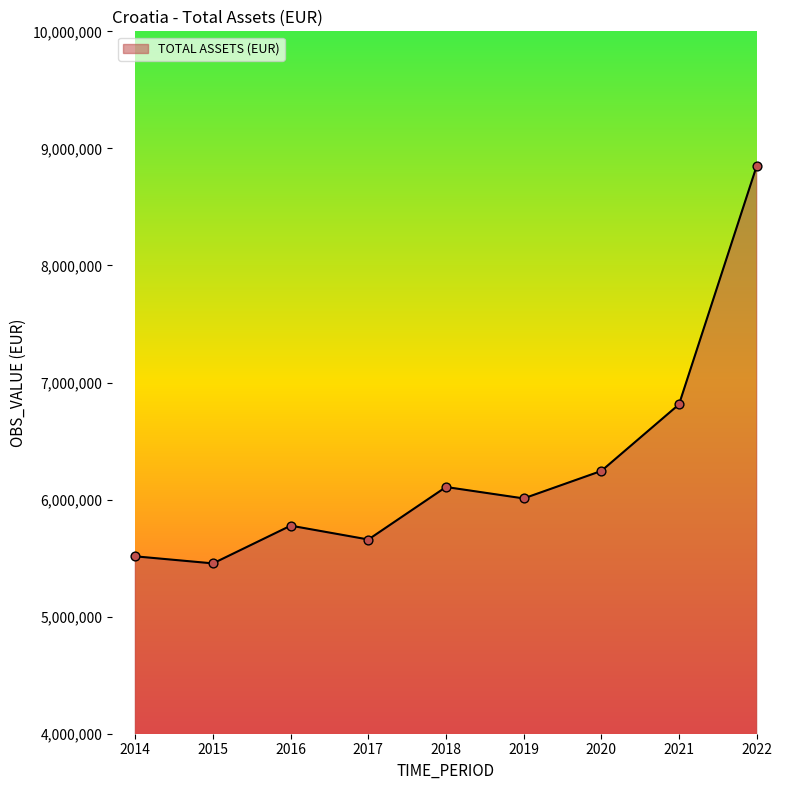

What is the ratio of the value at 2014 to the value at 2022?

0.6